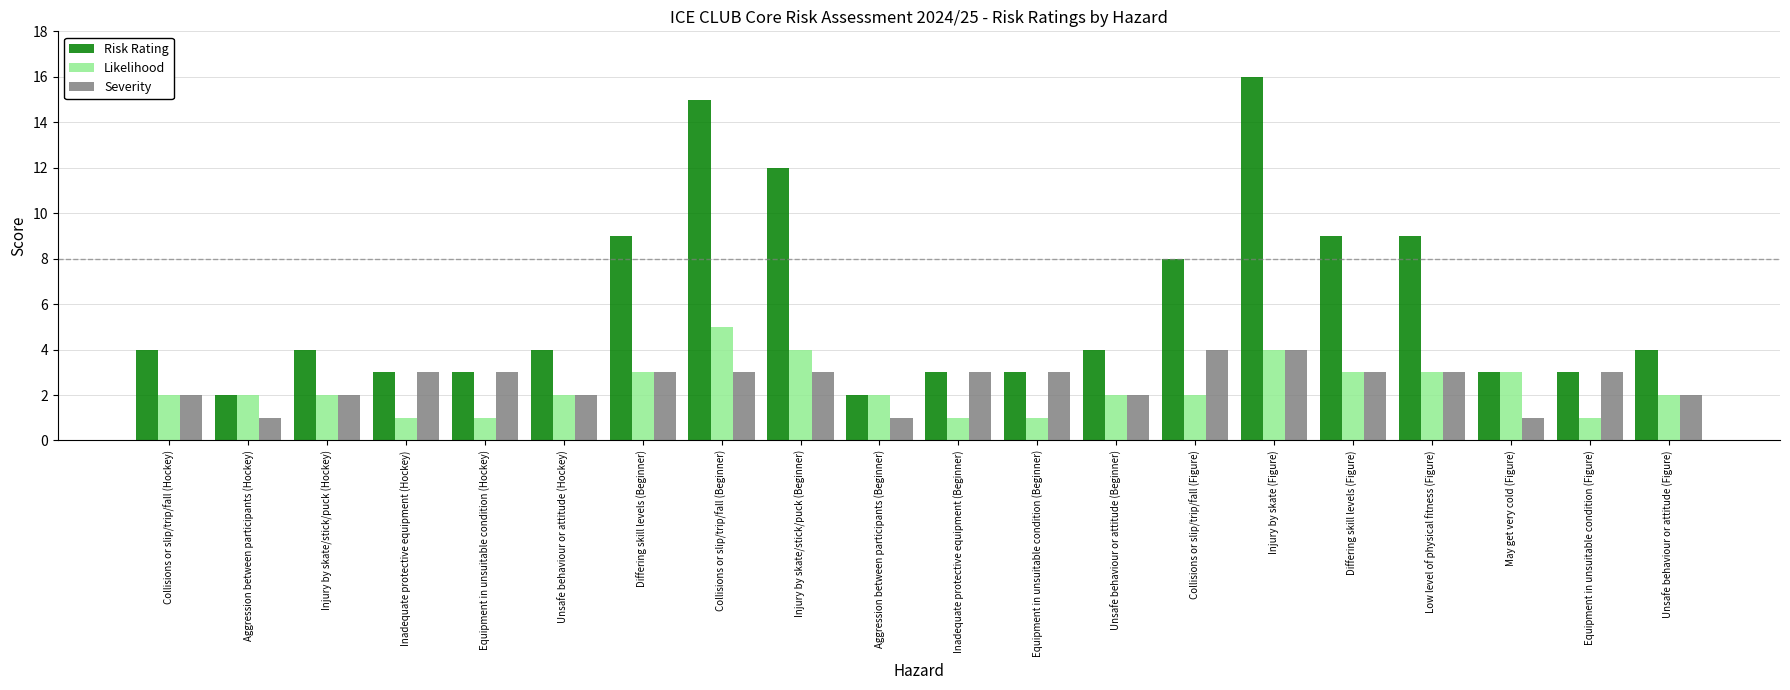

What is the spread (max minus min) of values at Collisions or slip/trip/fall (Figure)?

6